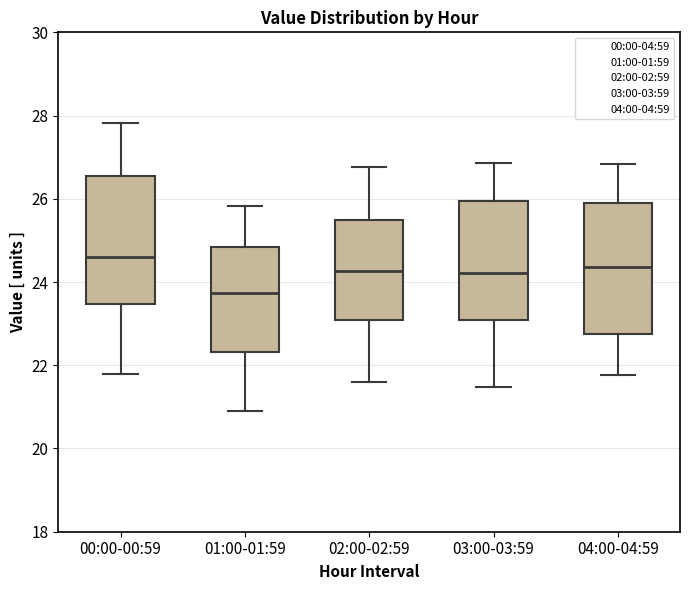

Reading left to right, read every box against the y-axis: the position of its median line, the range the box covers, and the ends of its whiskers. The values are not printed on the chart, so give them approximately, as read against the axis.

00:00-00:59: median 24.6, box 23.4 to 26.6, whiskers 21.8 to 27.8
01:00-01:59: median 23.8, box 22.4 to 24.8, whiskers 21.0 to 25.8
02:00-02:59: median 24.2, box 23.0 to 25.4, whiskers 21.6 to 26.8
03:00-03:59: median 24.2, box 23.0 to 26.0, whiskers 21.4 to 26.8
04:00-04:59: median 24.4, box 22.8 to 25.8, whiskers 21.8 to 26.8